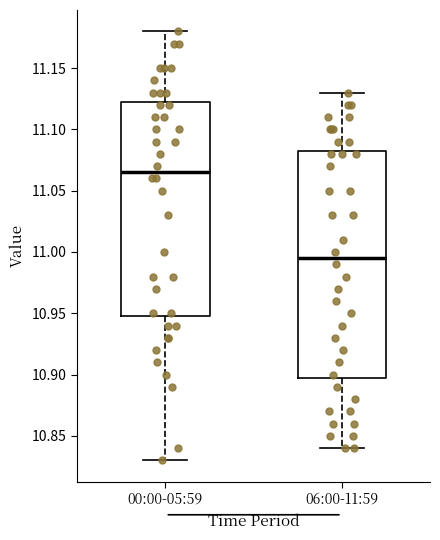

Reading left to right, read every box against the y-axis: the position of its median line, the range the box covers, and the ends of its whiskers. The values are not printed on the chart, so give them approximately, as read against the axis.

00:00-05:59: median 11.065, box 10.950 to 11.125, whiskers 10.830 to 11.180
06:00-11:59: median 10.995, box 10.900 to 11.085, whiskers 10.840 to 11.130